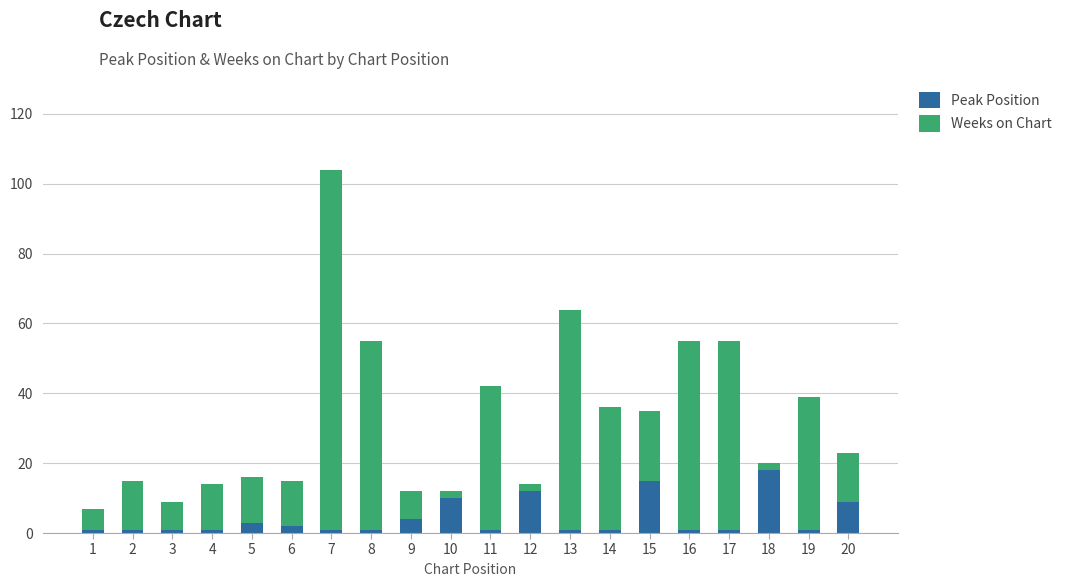

Which category has the highest value in the Peak Position series?

18